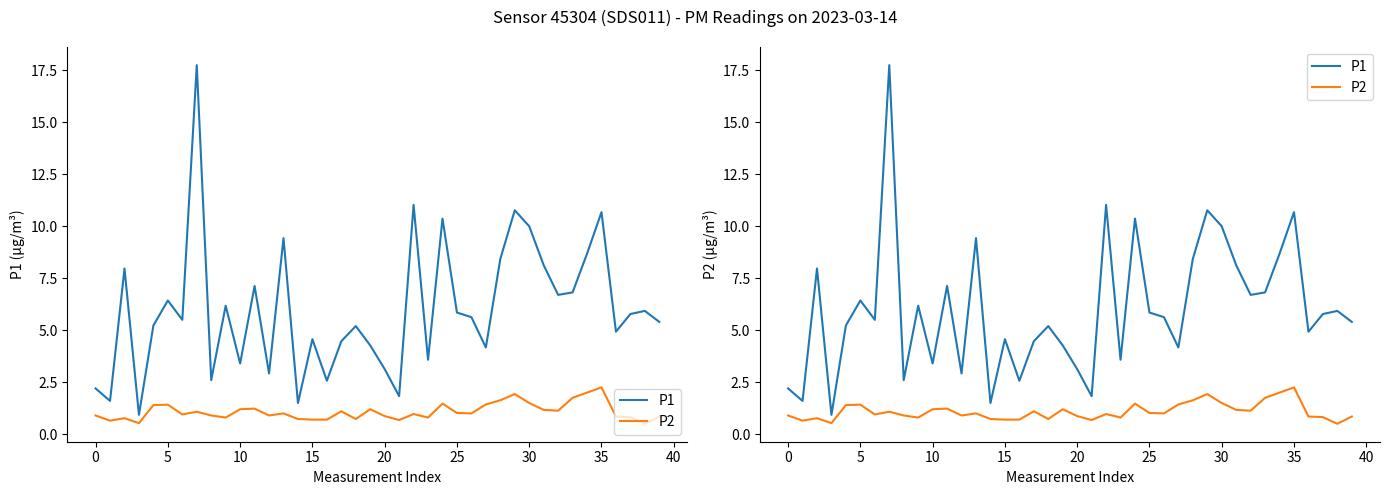

True or false: P2 and P1 cross at least once.

False